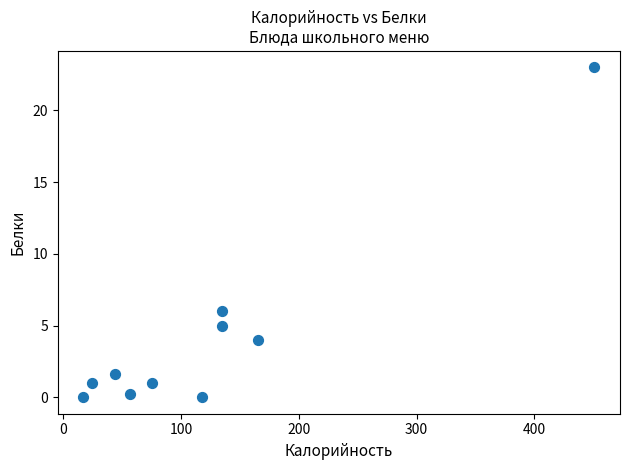

What Y value in the scatter plot is closest to 11?

6.0